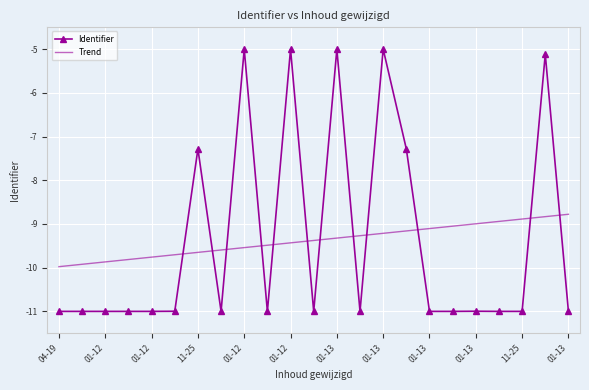

What is the maximum value shown in the chart?

-5.0